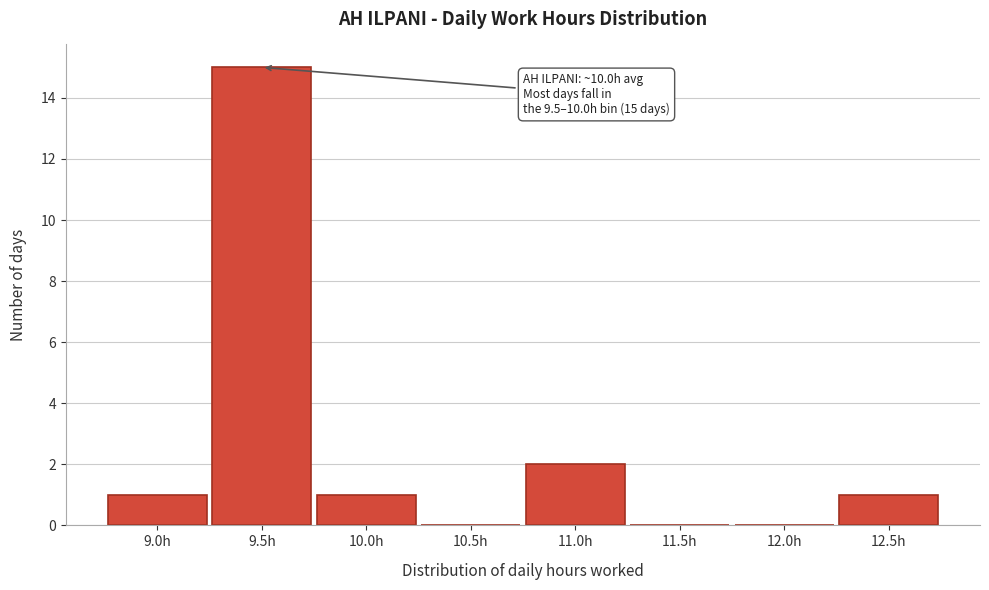

Reading right to left, what are all the values shown in this chart?

12.5h=1	12.0h=0	11.5h=0	11.0h=2	10.5h=0	10.0h=1	9.5h=15	9.0h=1